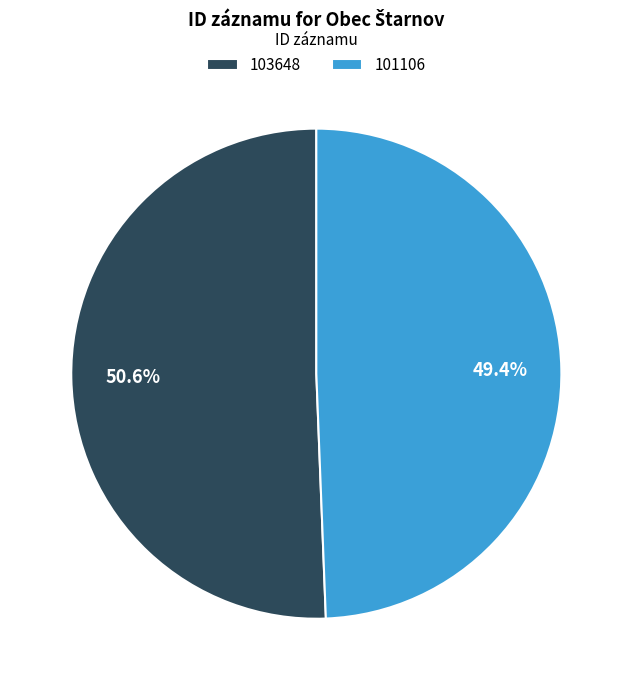

To the nearest percent, what percentage of the pie is 103648?

51%